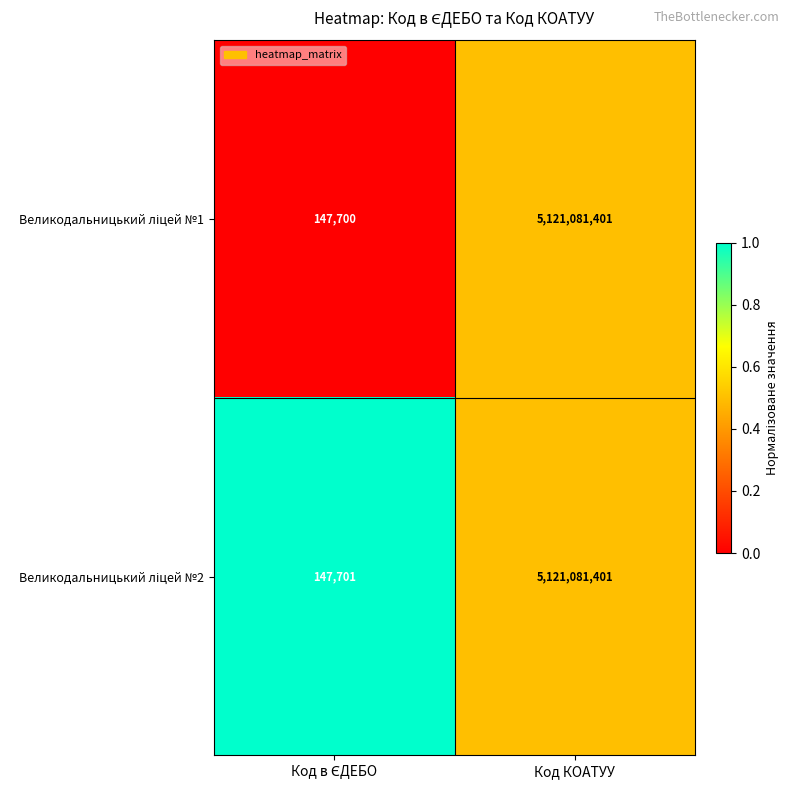

Count the number of data series in this chart.

2